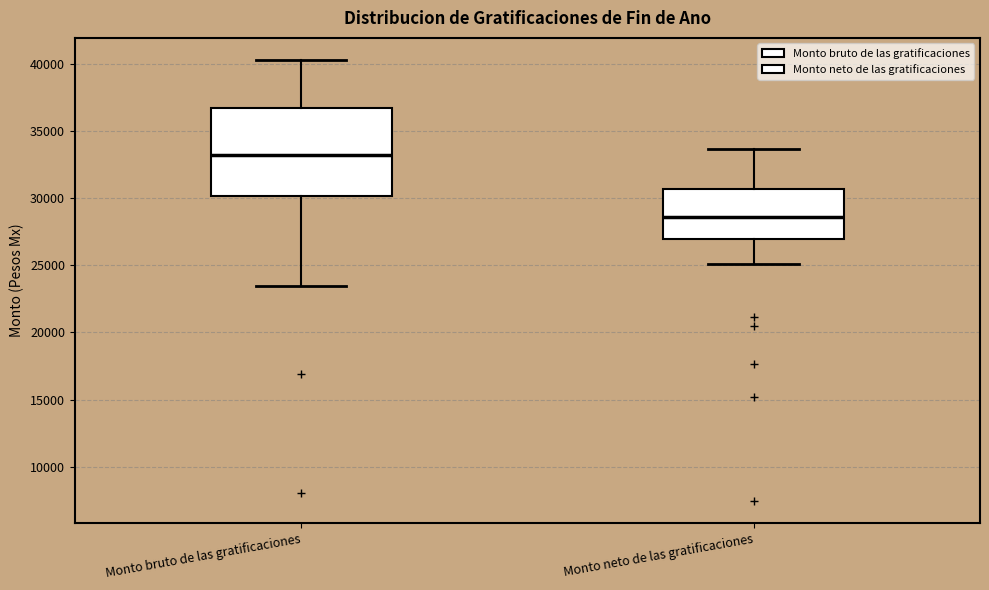

Comparing the boxes themselves (not the whiskers), which one is the tallest?

Monto bruto de las gratificaciones